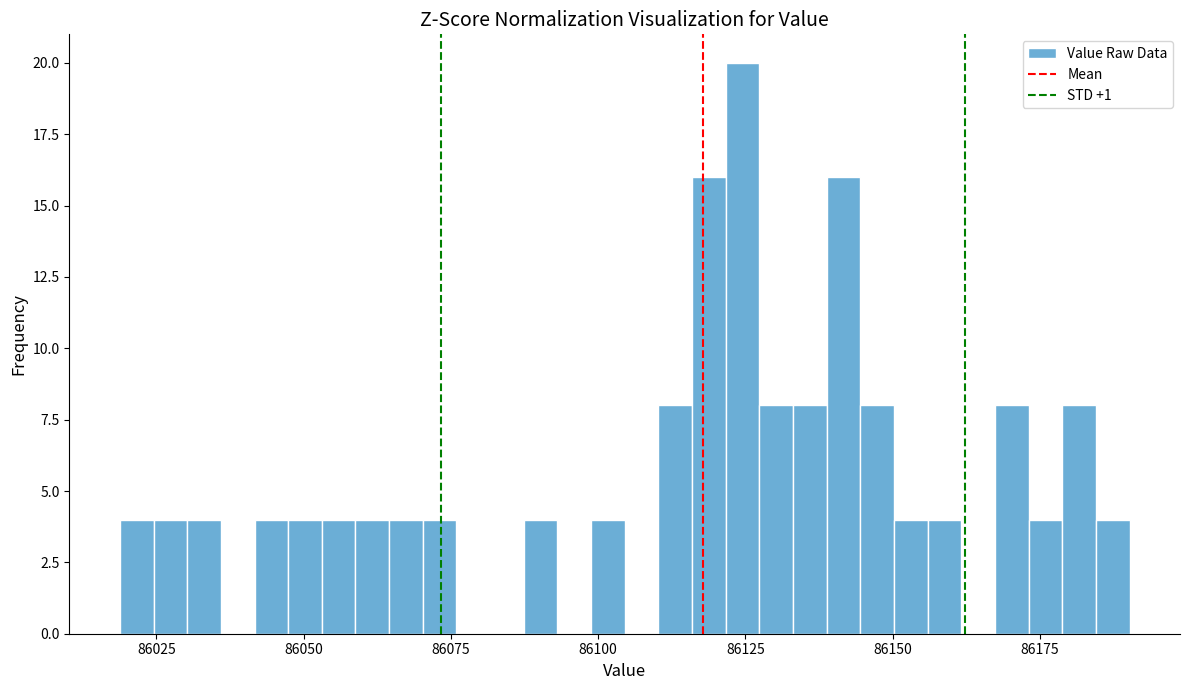

Read against the x-axis, roughly where is the centre of the tallest bar?

86125